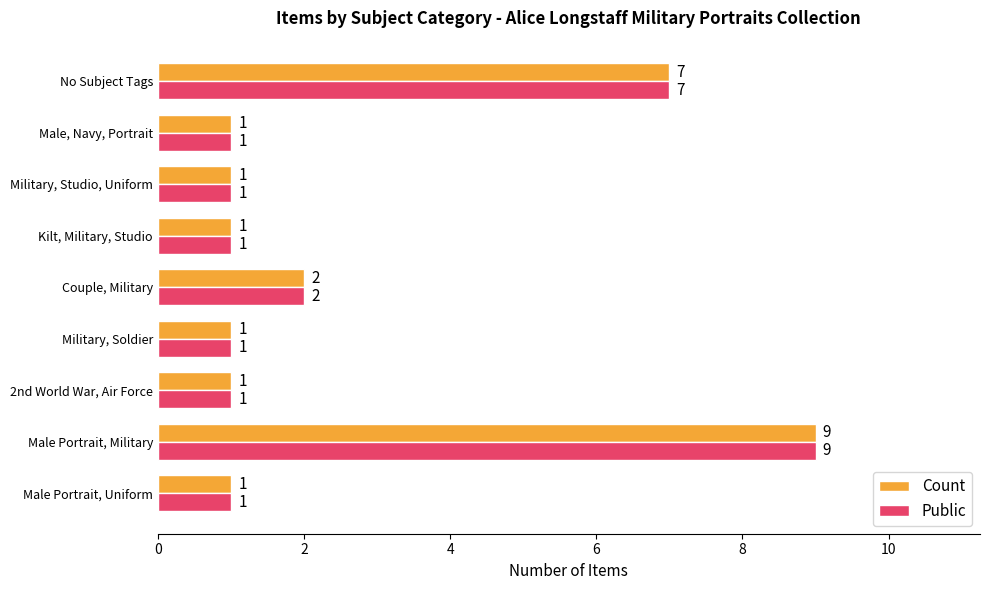

What is the minimum value shown in the chart?

1